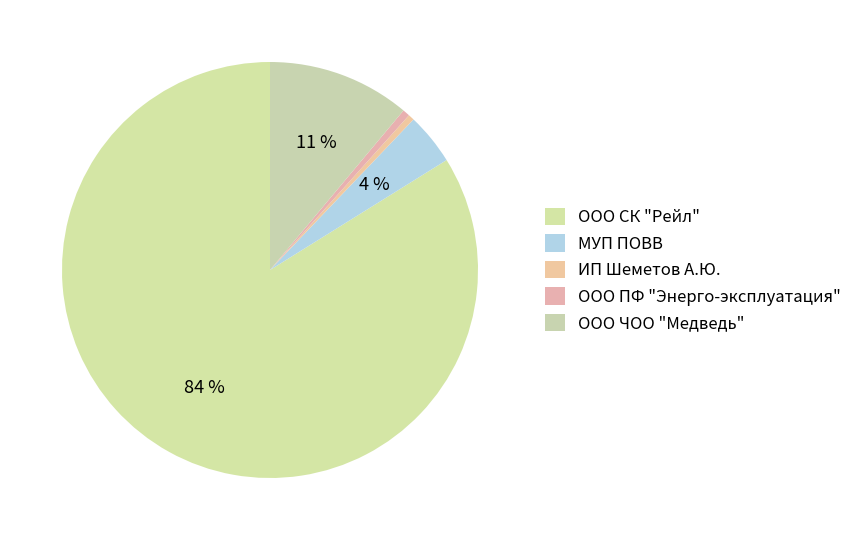

Does ООО СК "Рейл" represent more than half of the total?

Yes